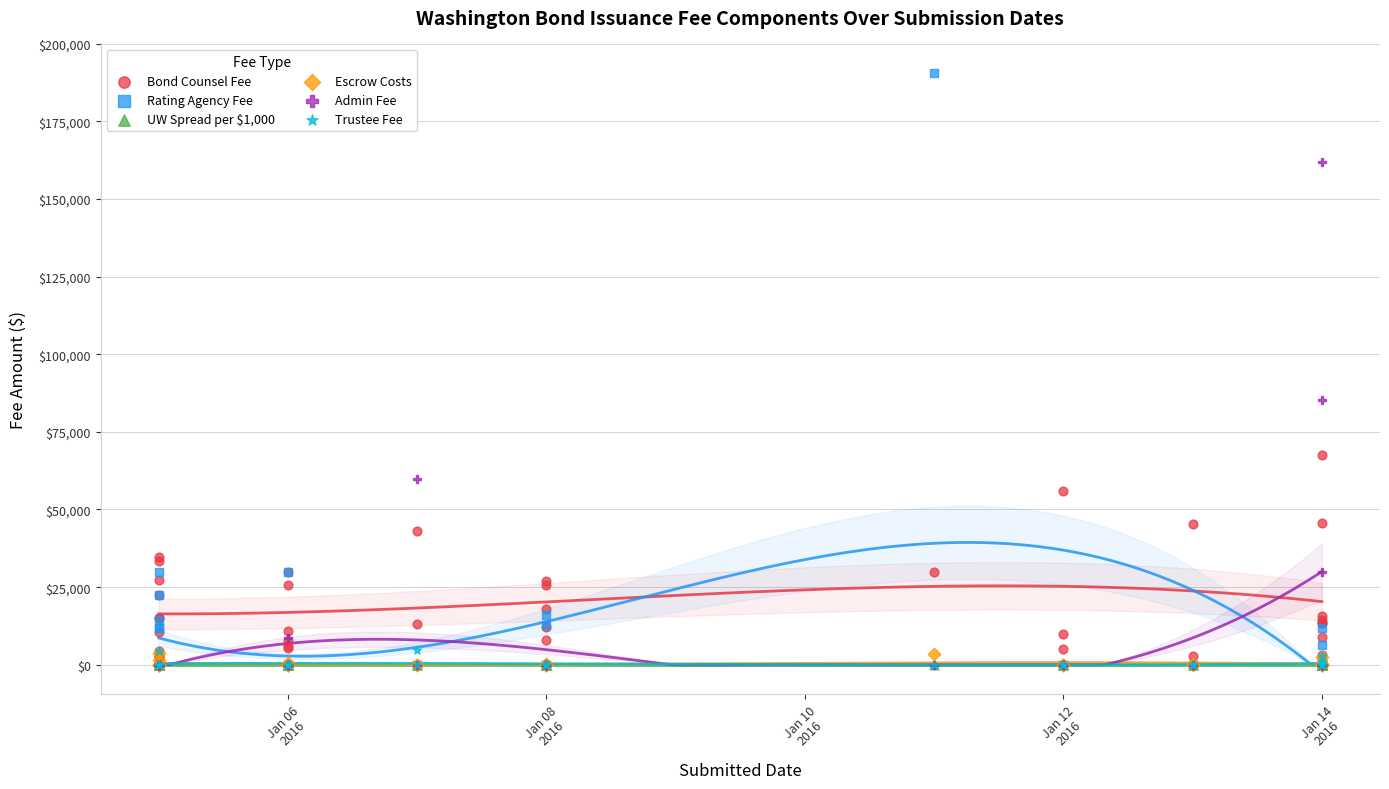

Which series has the widest spread of Y values?

Rating Agency Fee